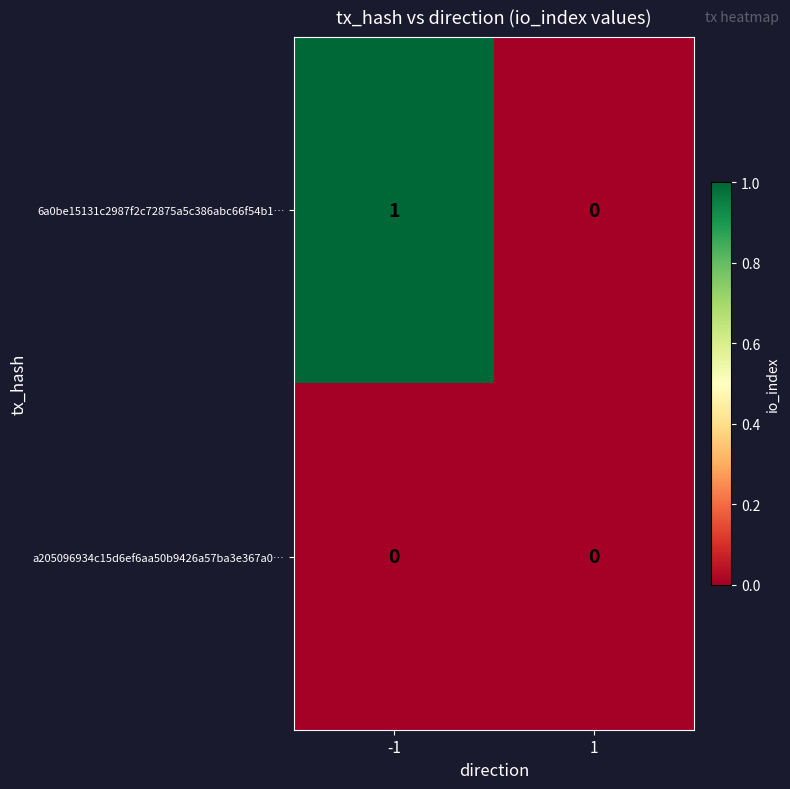

List the series in order of their overall mean, highest first.

6a0be15131c2987f2c72875a5c386abc66f54b1…, a205096934c15d6ef6aa50b9426a57ba3e367a0…